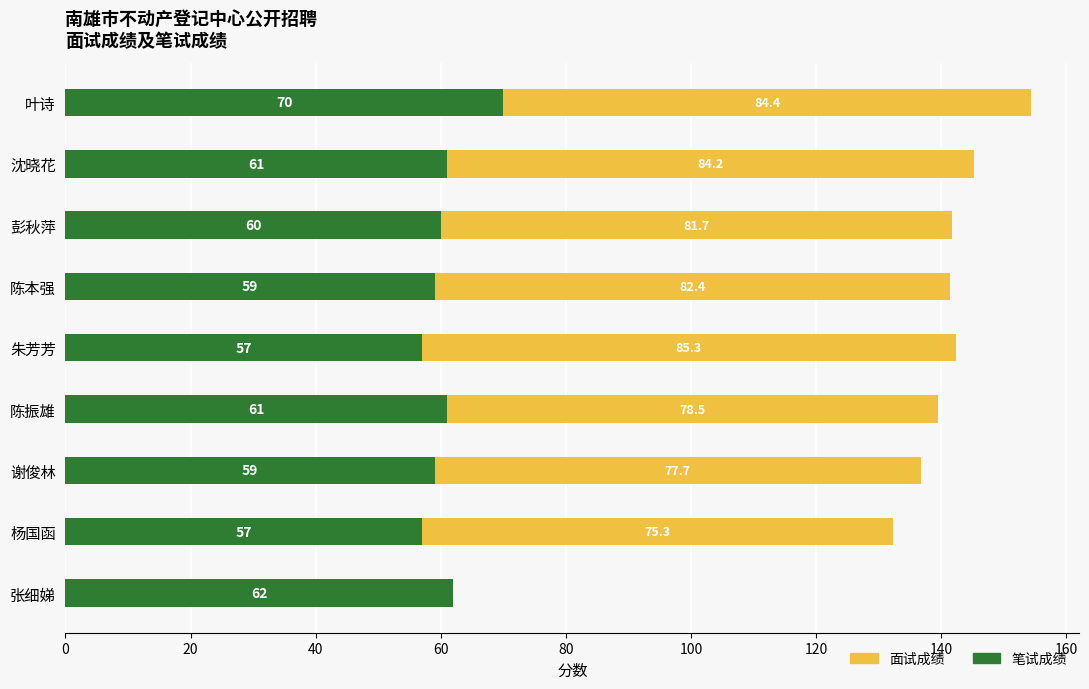

How many data points does each series have?

9